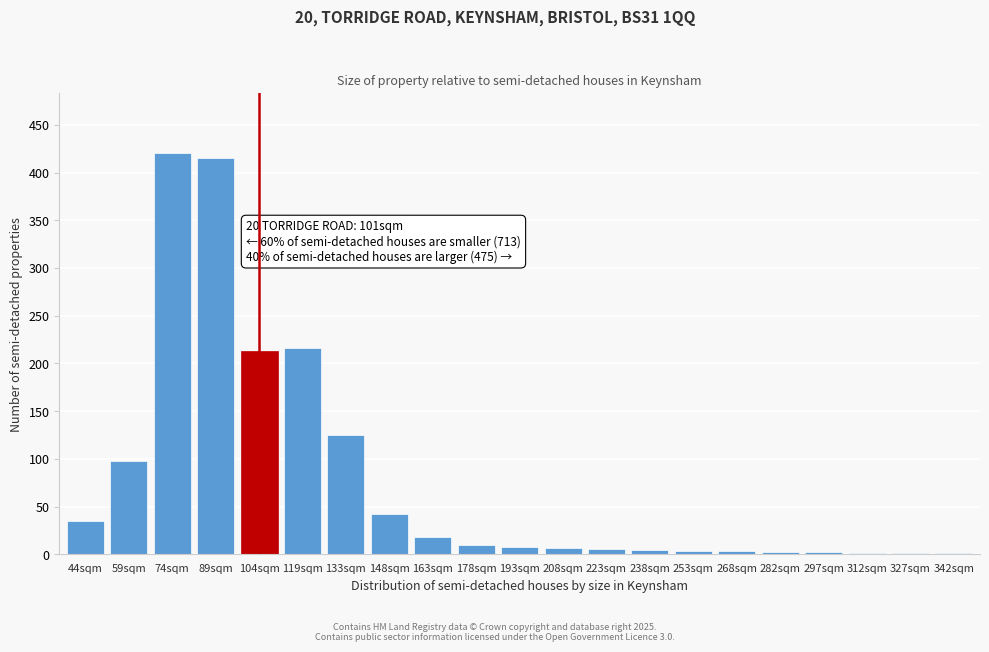

The chart shows a value of 8 at 193sqm. True or false?

True